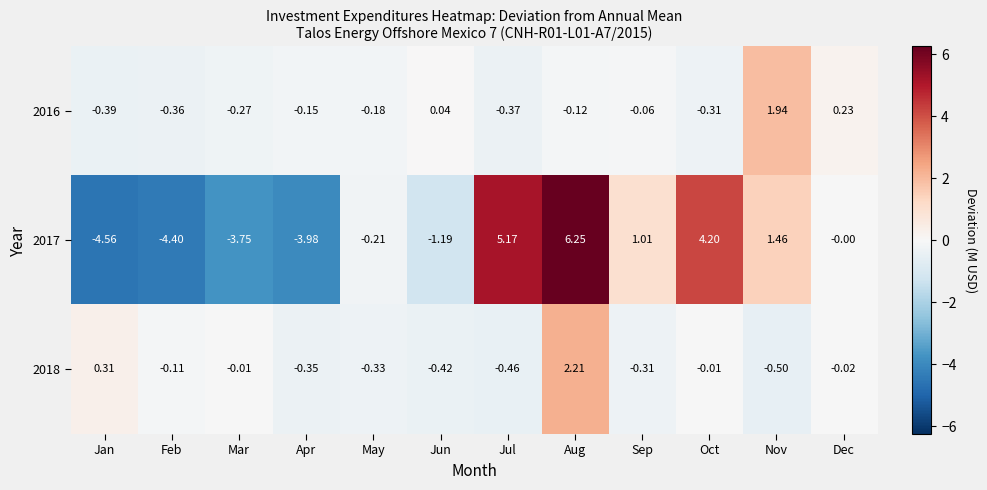

Where is 2017 nearest to the value 0?

Dec